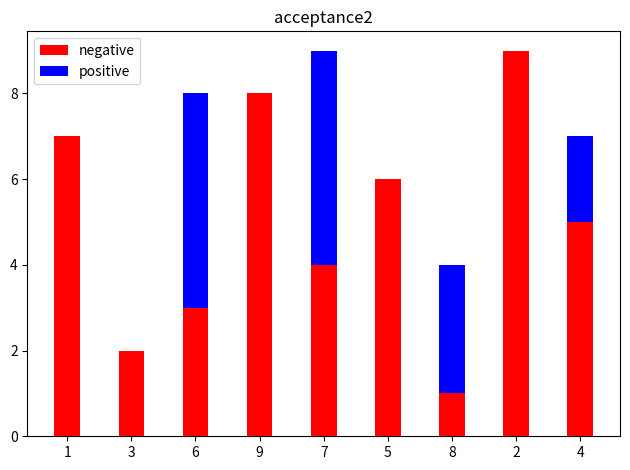

What is the label of the 8th bar from the right?

3